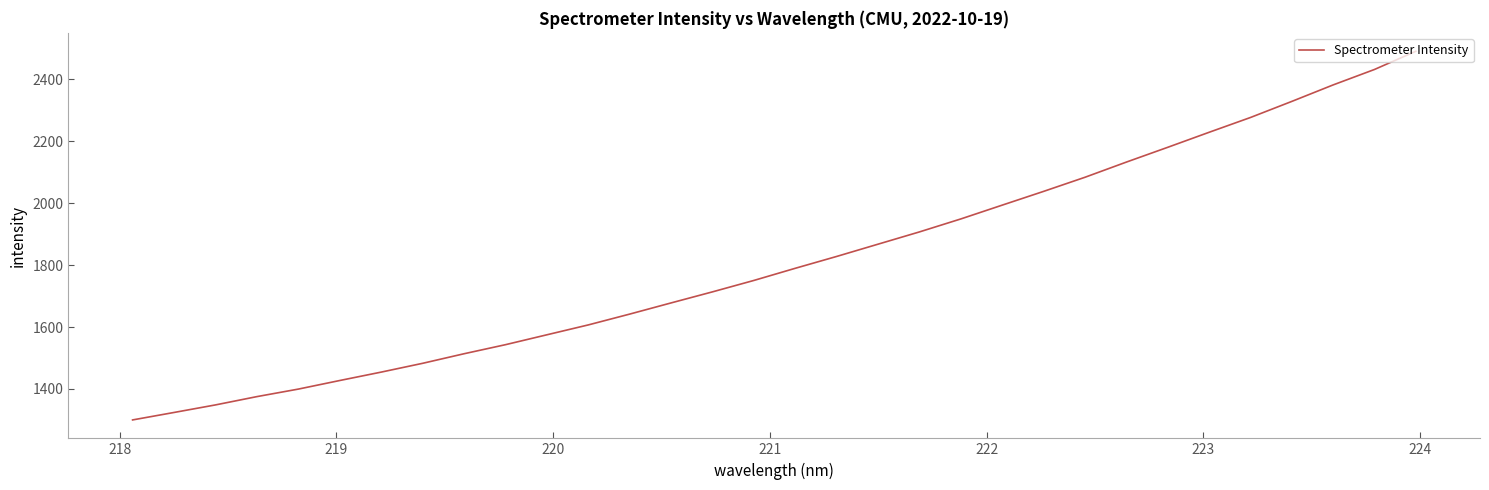

What is the smallest value displayed?

1300.1